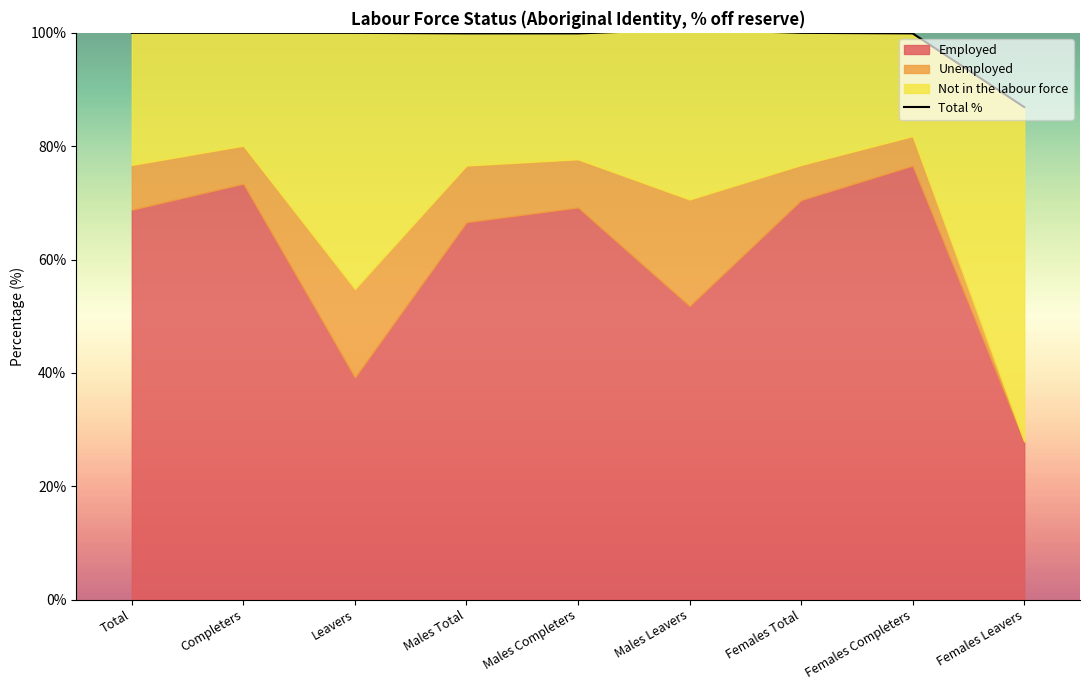

What is the value of the Employed point at the 6th from the left?

51.8